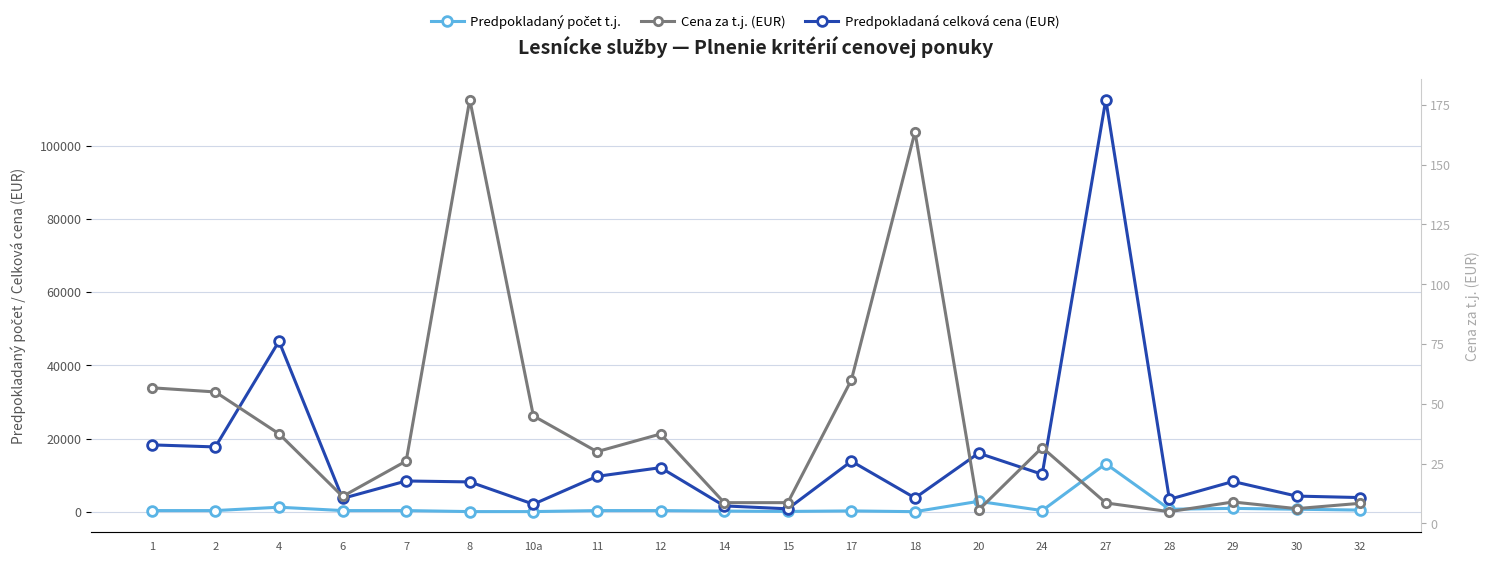

What value does the Predpokladaná celková cena (EUR) series have at 7?

8404.2